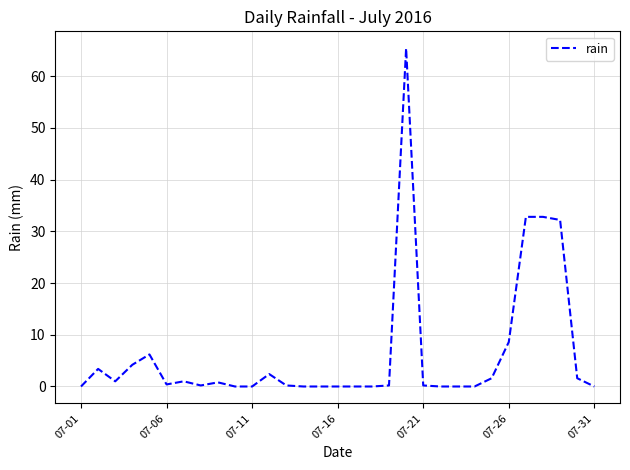

What is the maximum value shown in the chart?

65.4